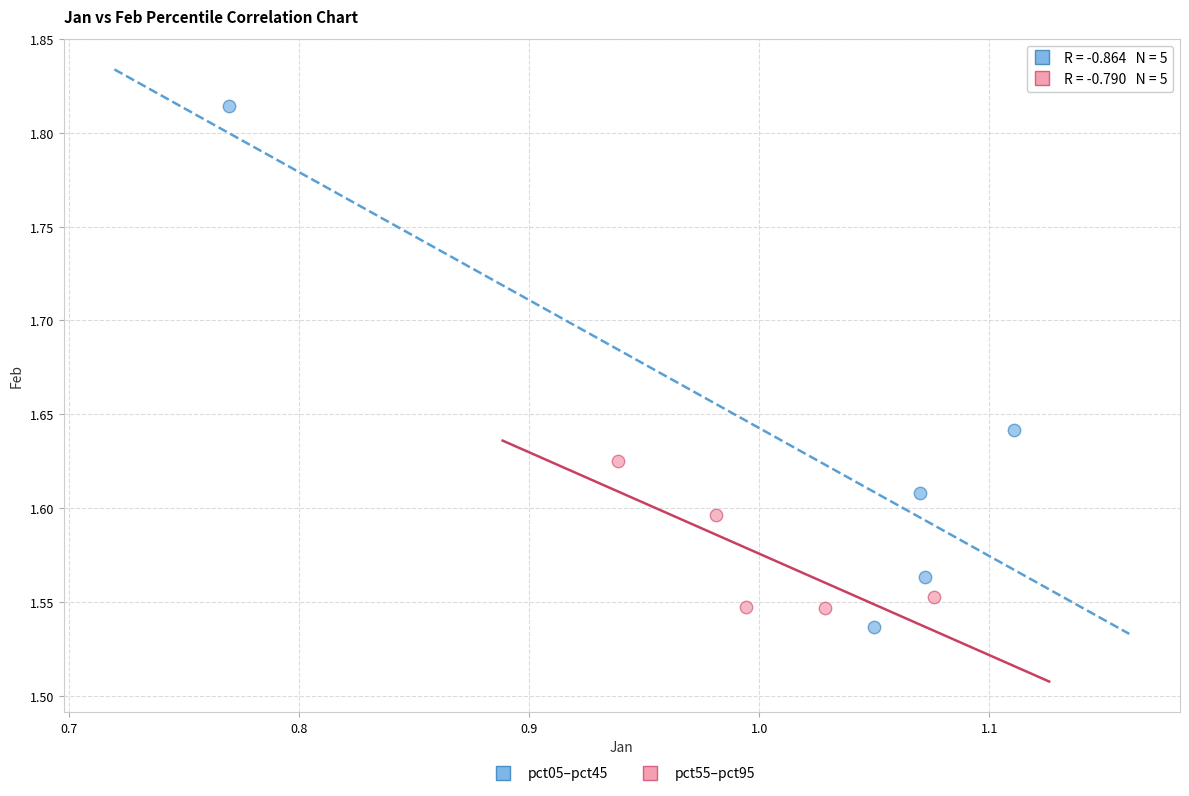

Which series contains the highest Y value?

pct05–pct45